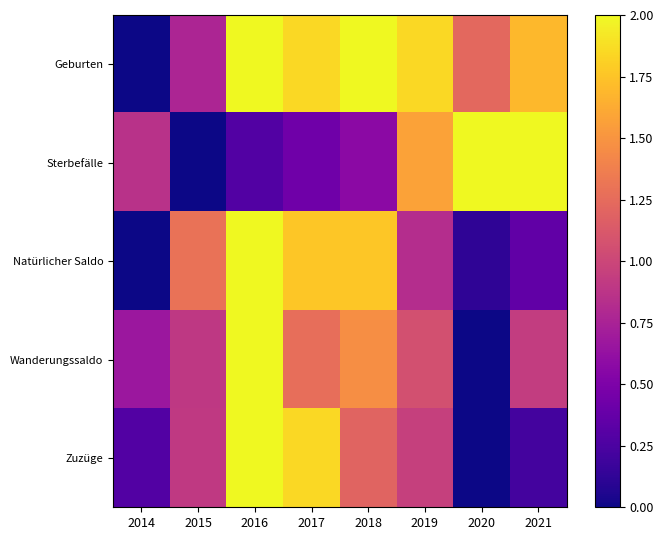

Rank the series by their maximum value, from lowest to highest.

Geburten, Sterbefälle, Natürlicher Saldo, Wanderungssaldo, Zuzüge